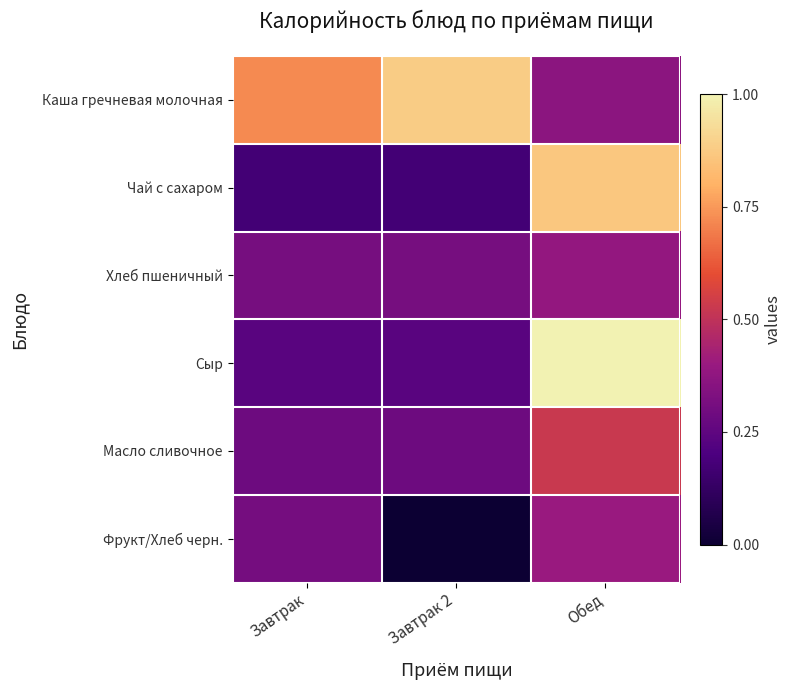

Which series has the widest spread of values?

Сыр